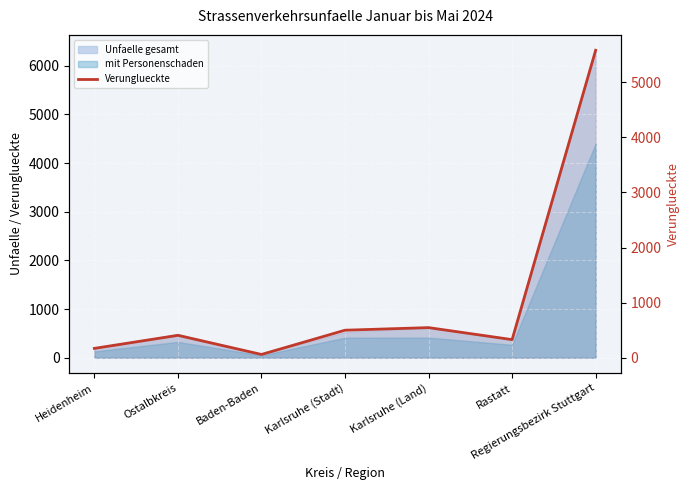

What is the smallest value displayed?

60